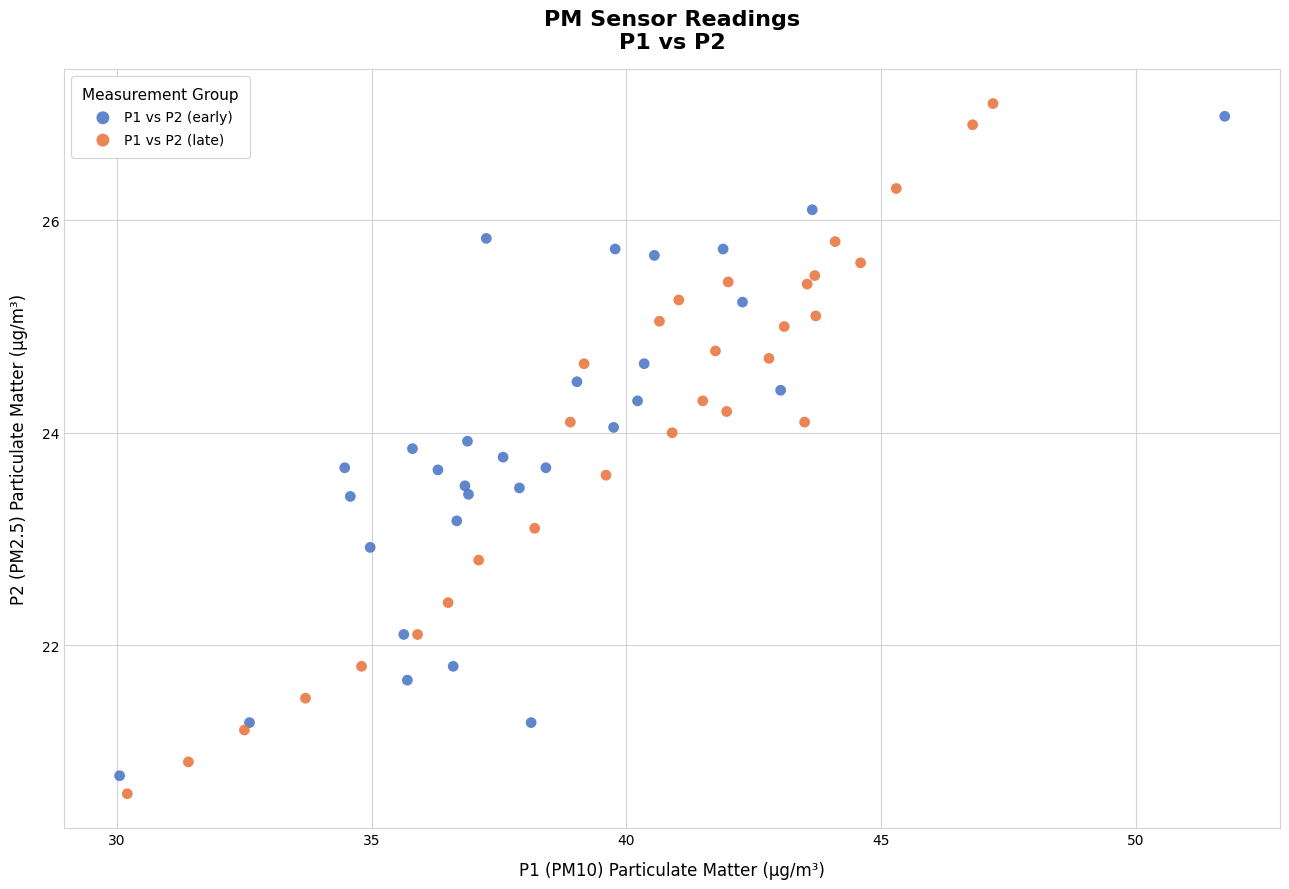

What are all the series names shown in the legend?

P1 vs P2 (early), P1 vs P2 (late)